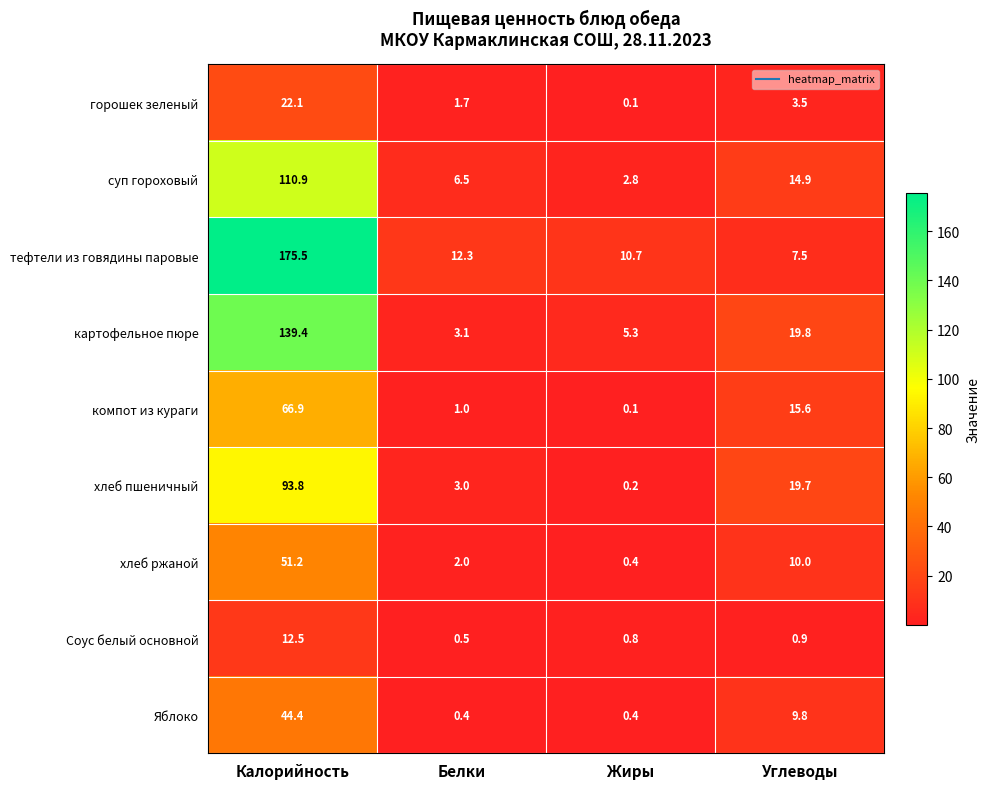

Which category has the lowest value across all series?

Жиры